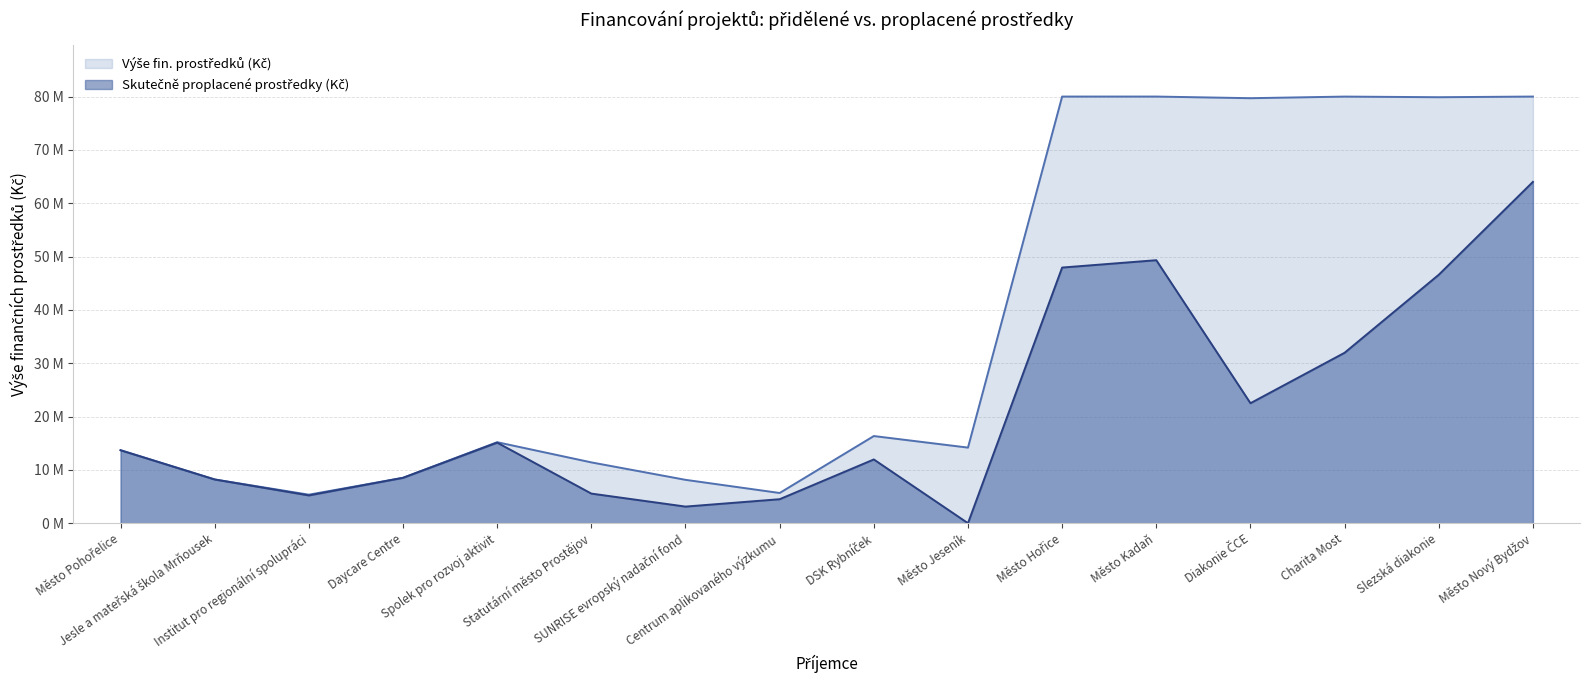

Where does the Výše fin. prostředků (Kč) series first go above 15187449?

Spolek pro rozvoj aktivit